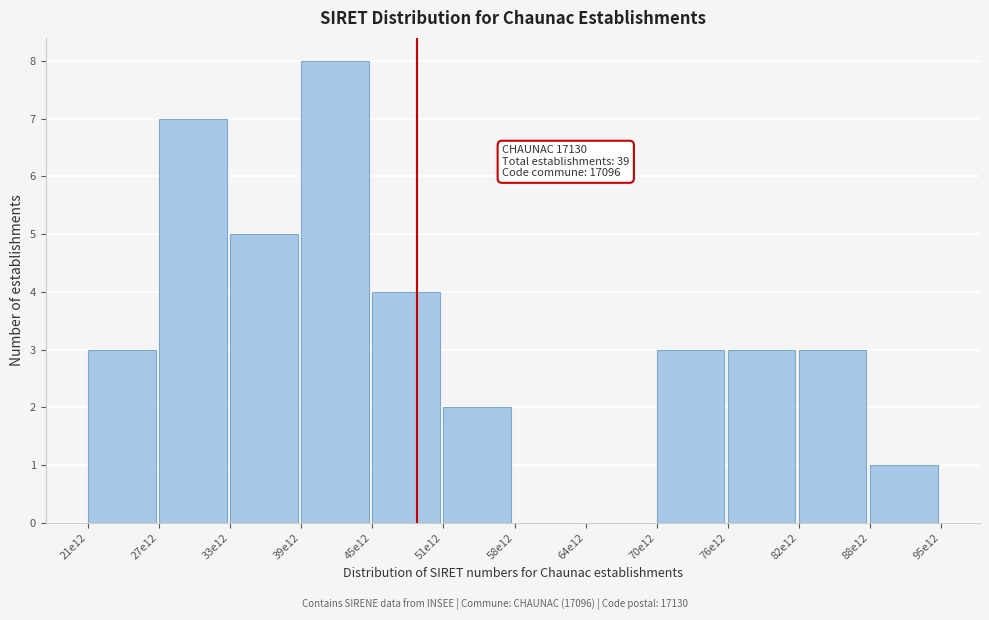

Reading left to right, list all the values displayed in this chart.

21e12=3	27e12=7	33e12=5	39e12=8	45e12=4	51e12=2	58e12=0	64e12=0	70e12=3	76e12=3	82e12=3	88e12=1